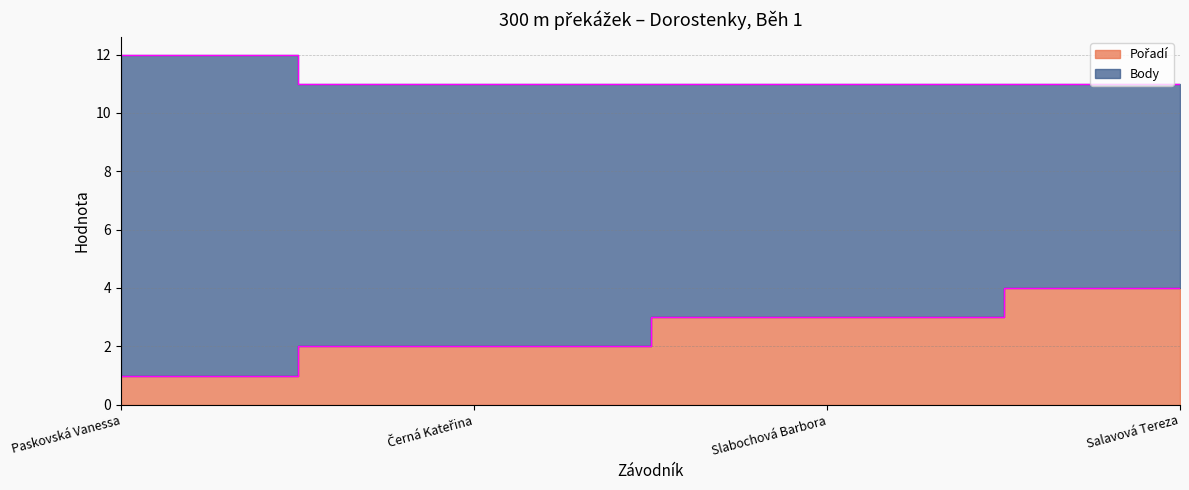

True or false: the data shows 2 at Paskovská Vanessa.

False